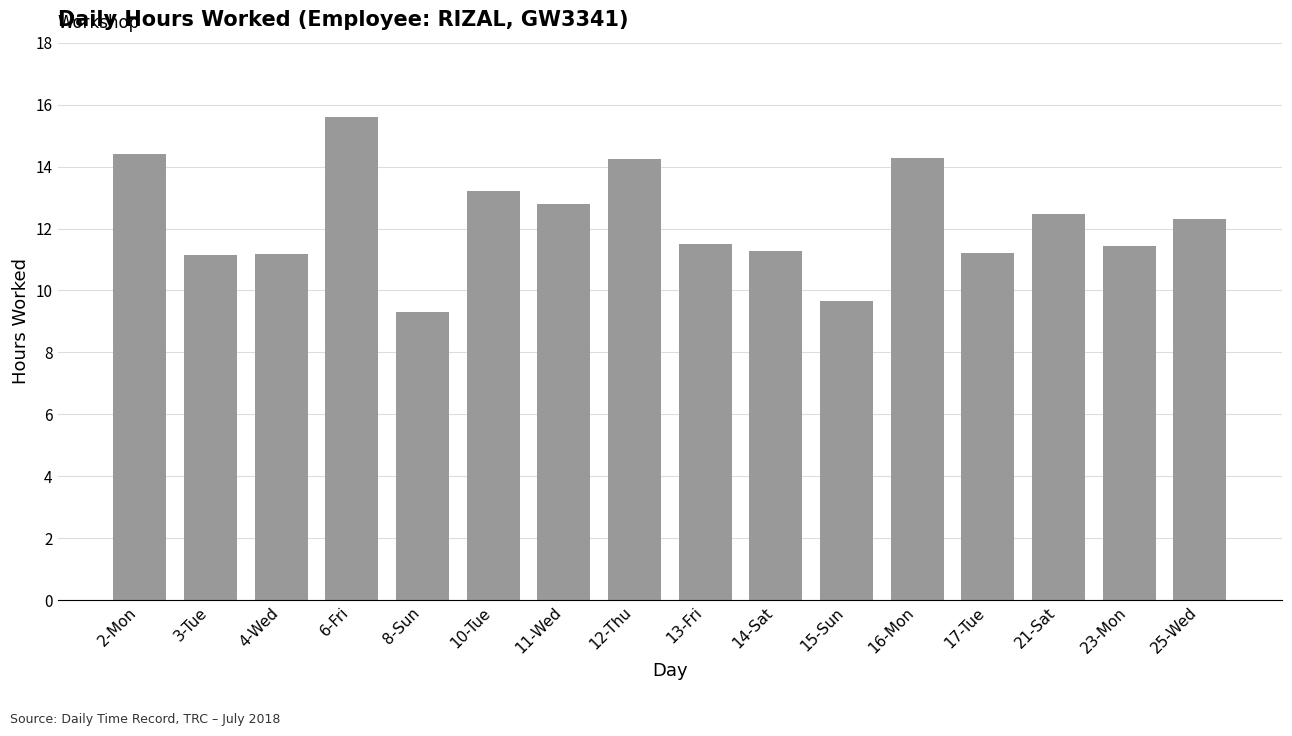

What is the difference between the values at 21-Sat and 10-Tue?

0.7